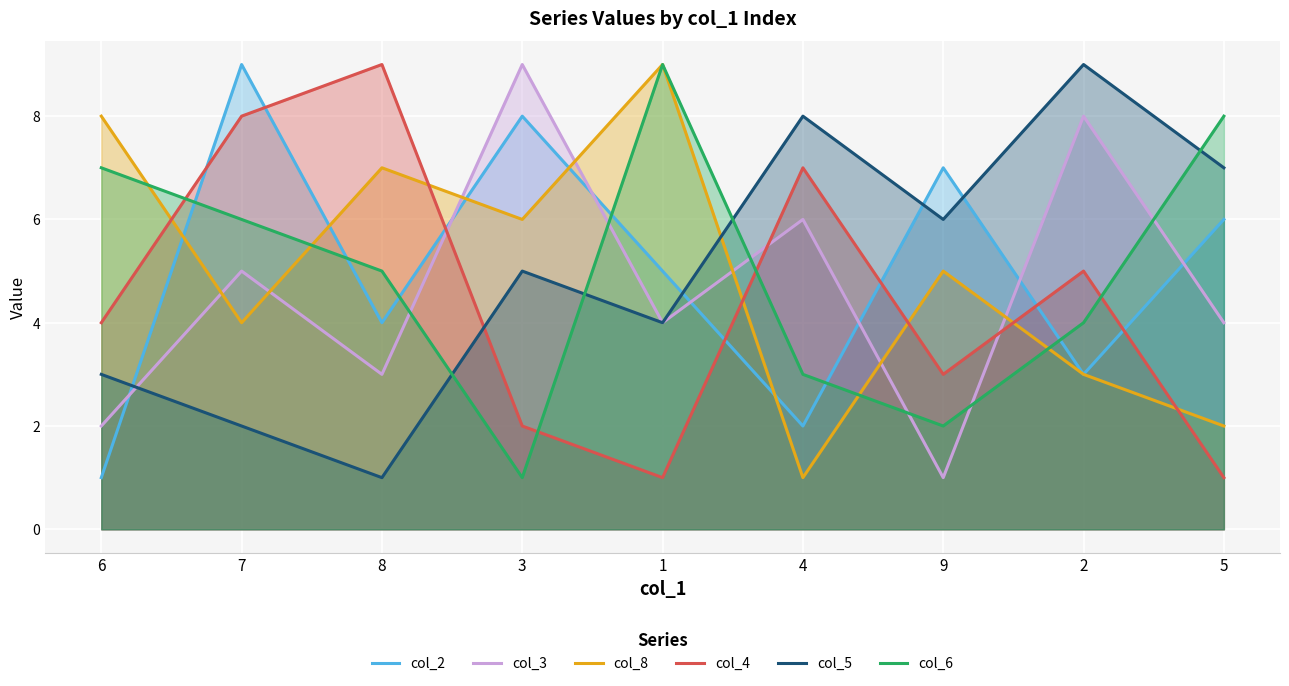

Reading right to left, transcribe all the data shown in this chart.

col_2: 5=6	2=3	9=7	4=2	1=5	3=8	8=4	7=9	6=1
col_3: 5=4	2=8	9=1	4=6	1=4	3=9	8=3	7=5	6=2
col_8: 5=2	2=3	9=5	4=1	1=9	3=6	8=7	7=4	6=8
col_4: 5=1	2=5	9=3	4=7	1=1	3=2	8=9	7=8	6=4
col_5: 5=7	2=9	9=6	4=8	1=4	3=5	8=1	7=2	6=3
col_6: 5=8	2=4	9=2	4=3	1=9	3=1	8=5	7=6	6=7